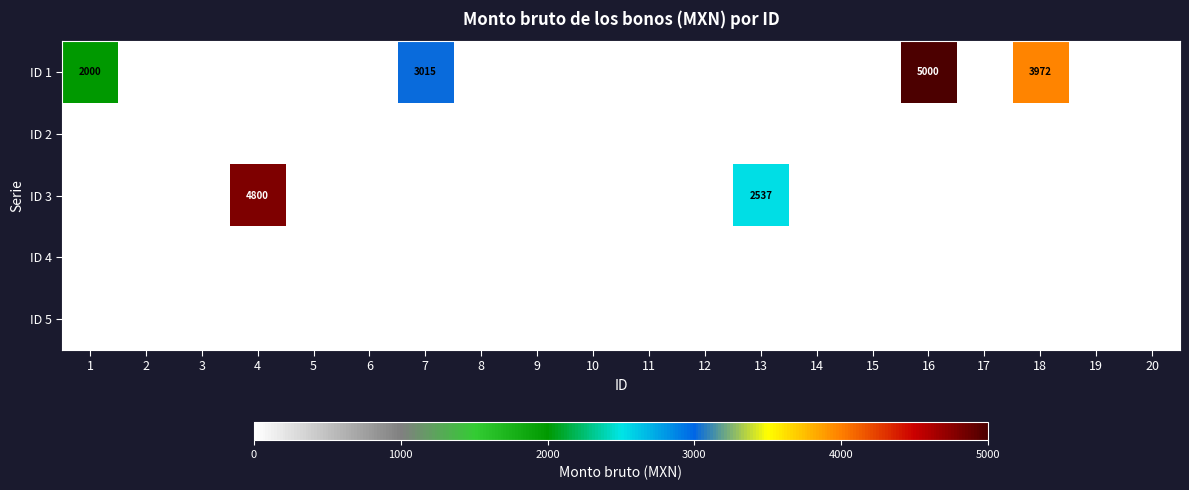

At which category does the chart reach its peak across all series?

16